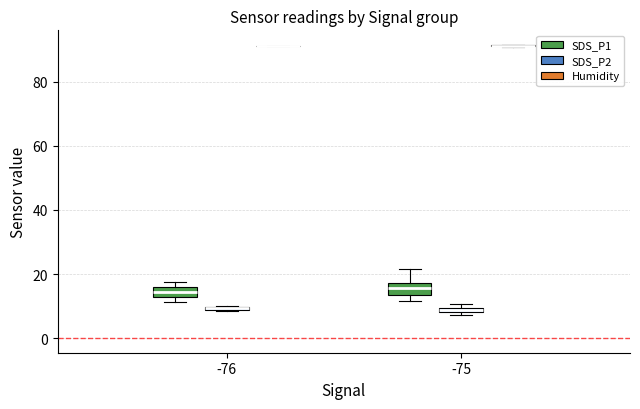

Where is the lower edge of the box for -76 (SDS_P1) on the y-axis? The values are not printed on the chart, so give them approximately, as read against the axis.

12